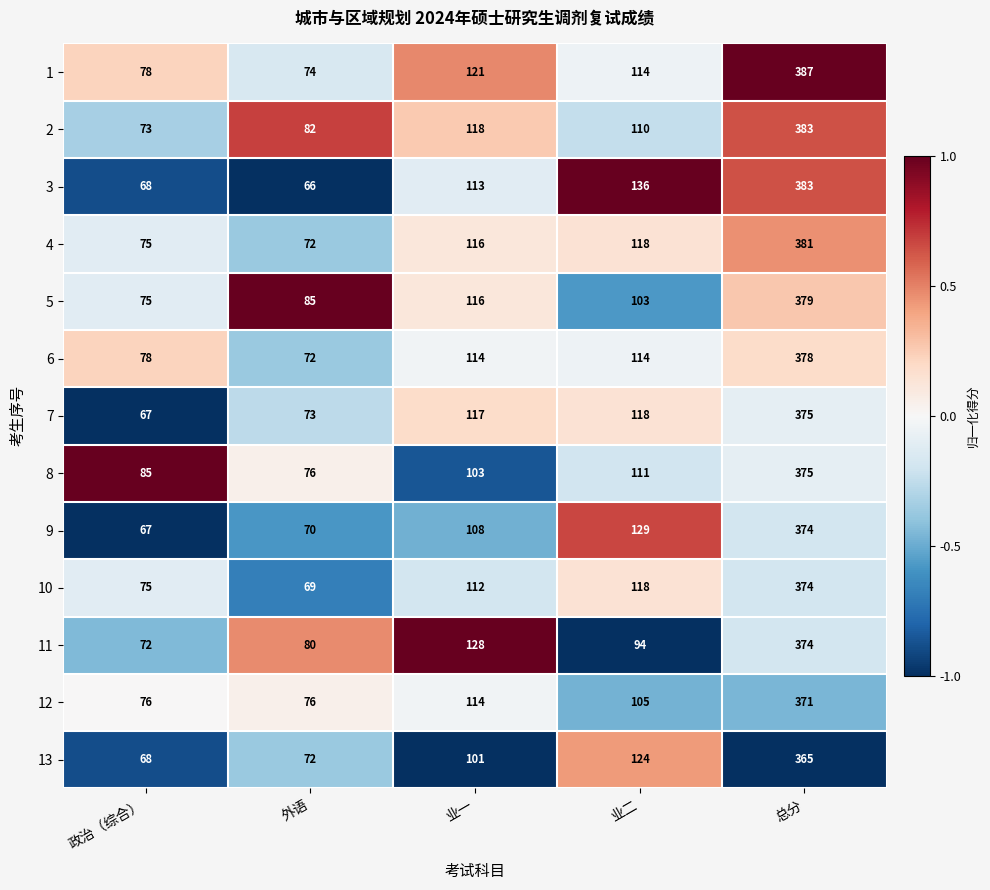

Which series has the largest range (max minus min)?

3